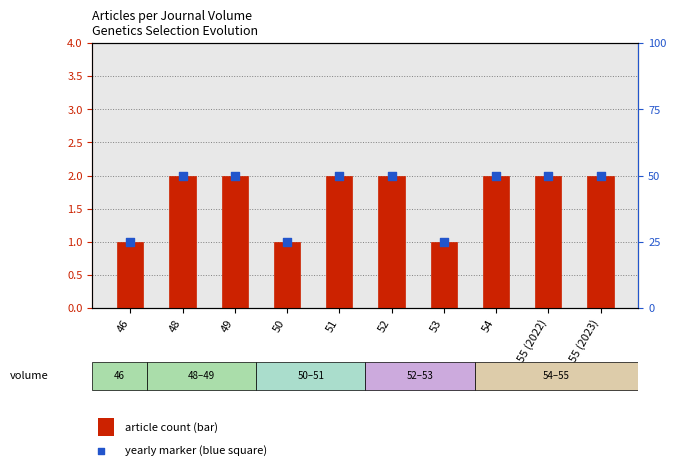

Which series reaches the maximum Y coordinate?

Article Count